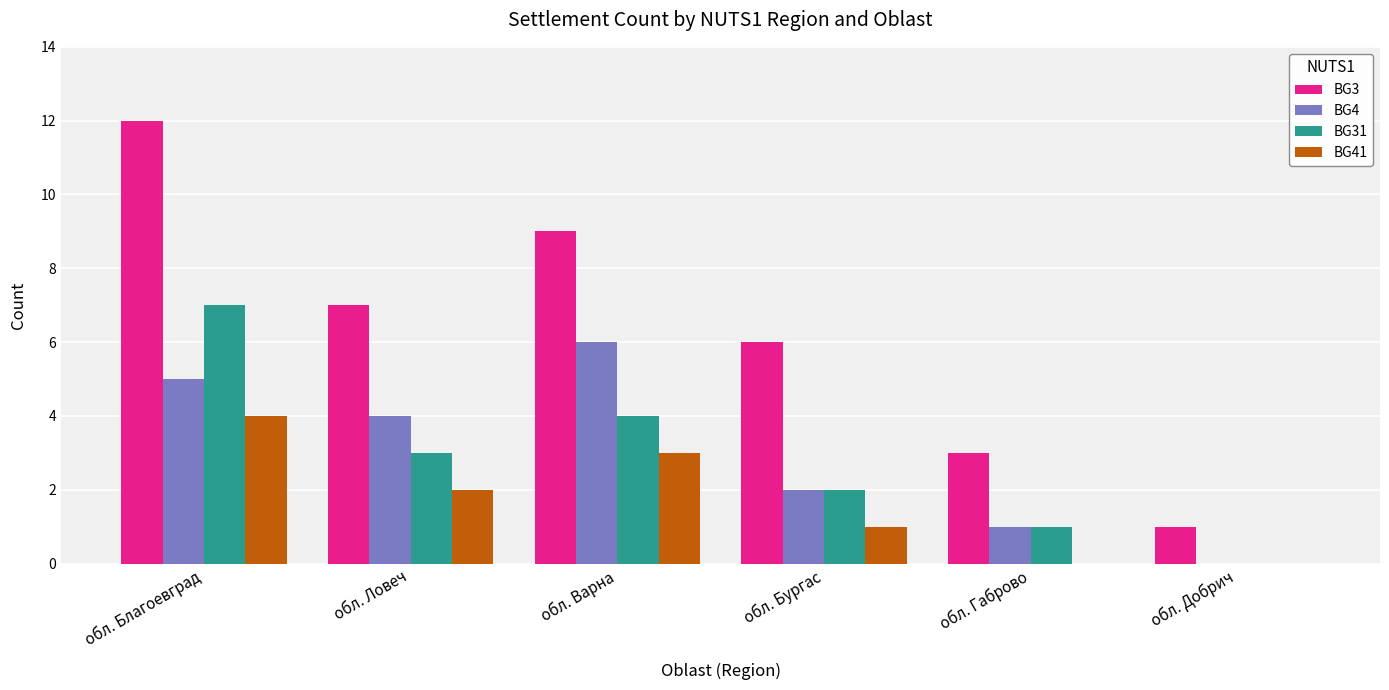

What is the sum of all BG3 values?

38